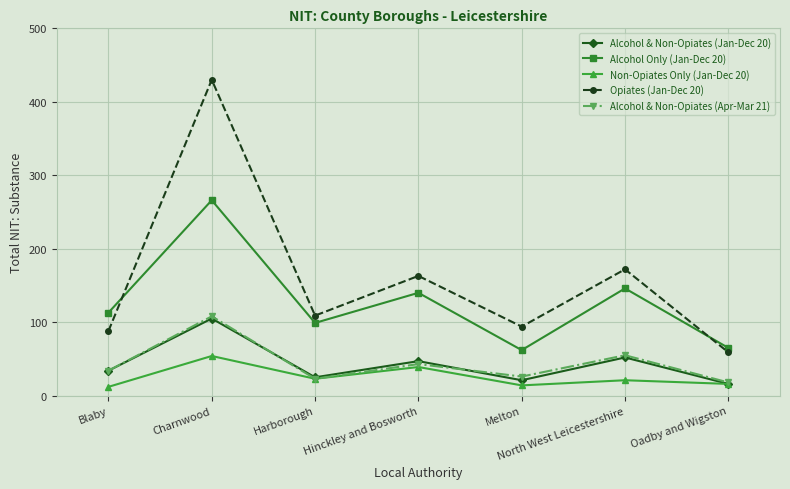

At which category does Alcohol & Non-Opiates (Apr-Mar 21) reach its first local valley?

Harborough